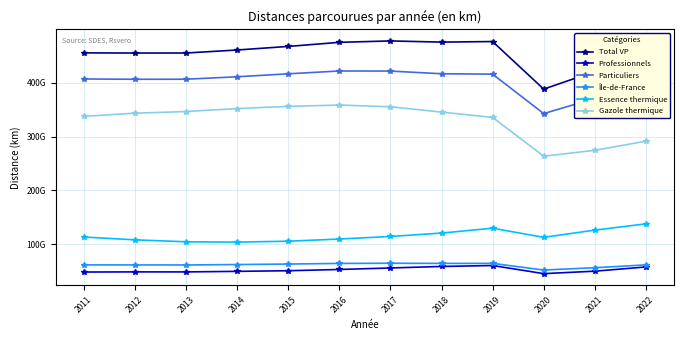

The value of Professionnels at 2014 is 83830707070. True or false?

False